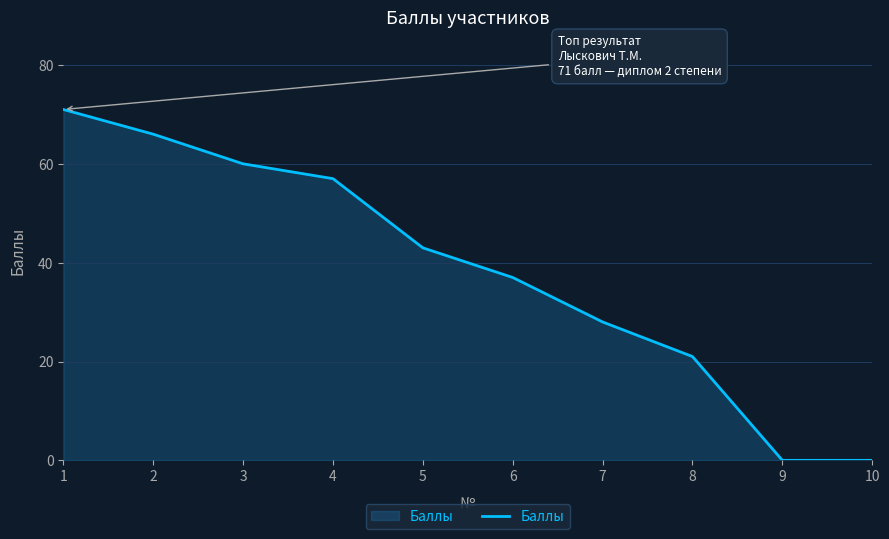

What is the change in value from 4 to 7?

-29